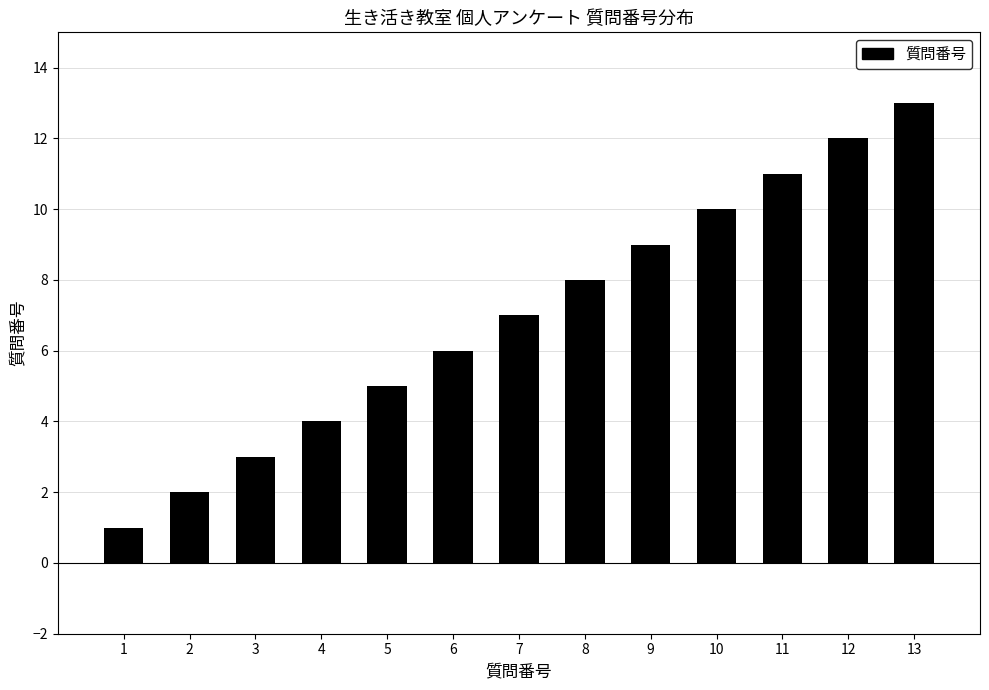

Rank the categories by value from highest to lowest.

13, 12, 11, 10, 9, 8, 7, 6, 5, 4, 3, 2, 1